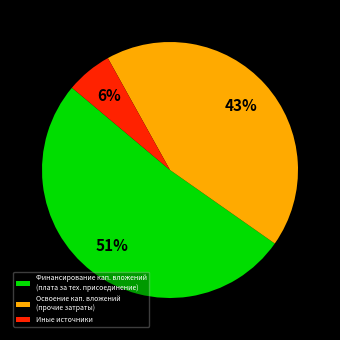

To the nearest percent, what is the average slice percentage?

33%